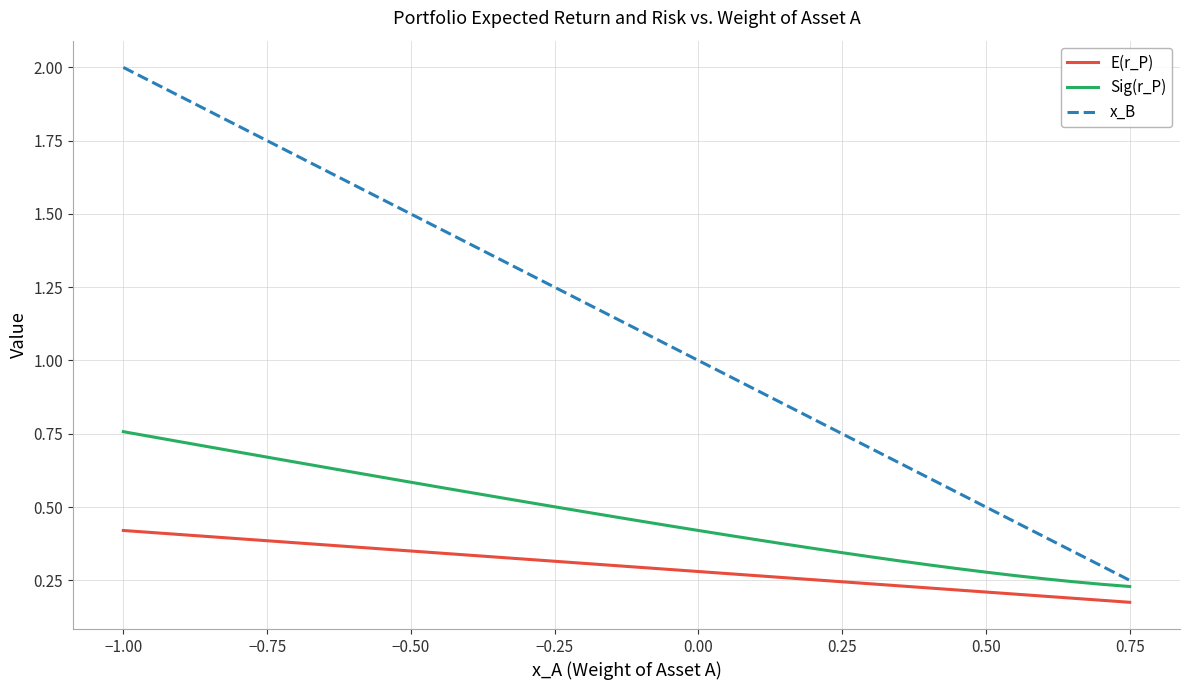

What are all the series names shown in the legend?

E(r_P), Sig(r_P), x_B